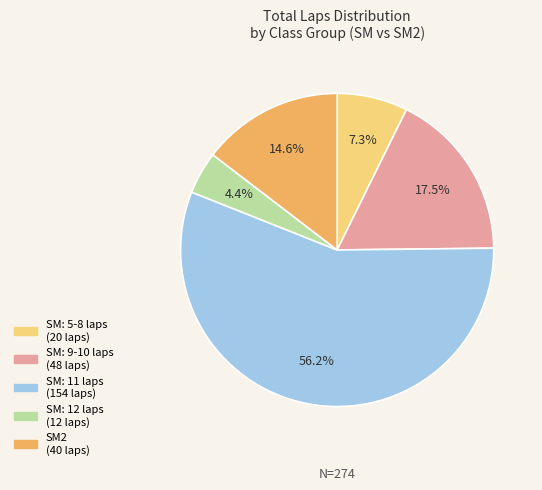

How many segments does this pie chart have?

5